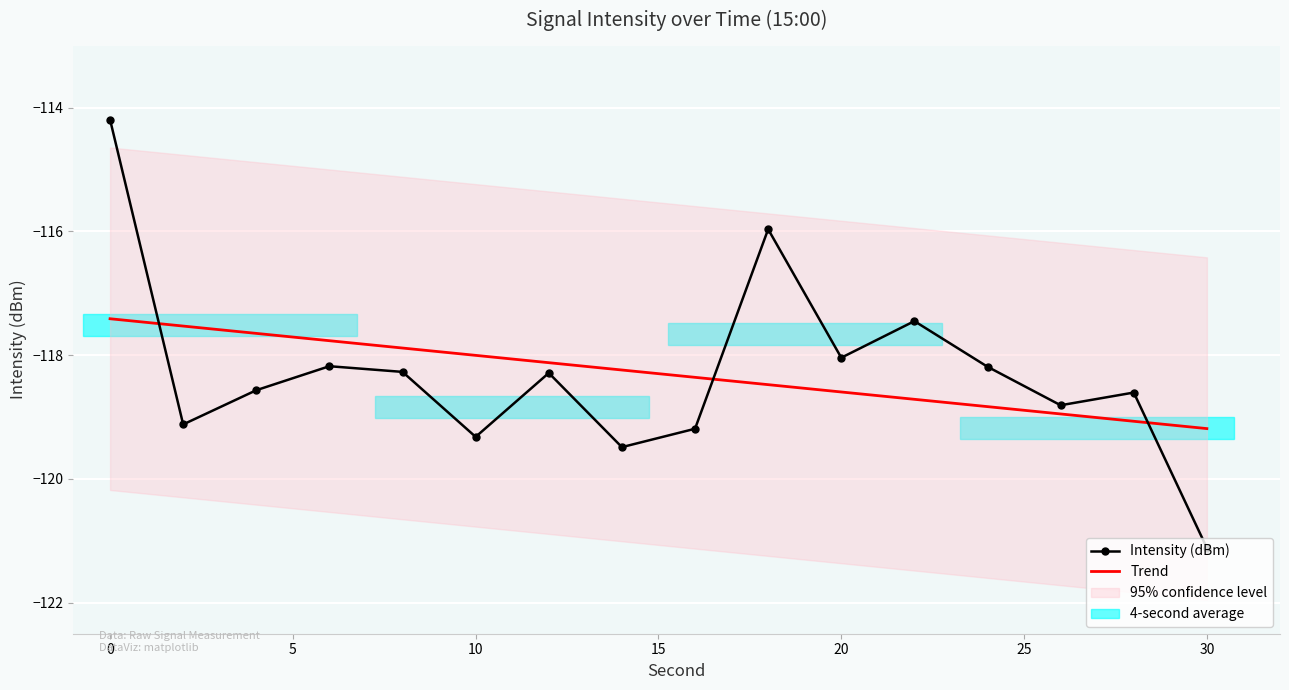

Where is the data nearest to the value -117?

22